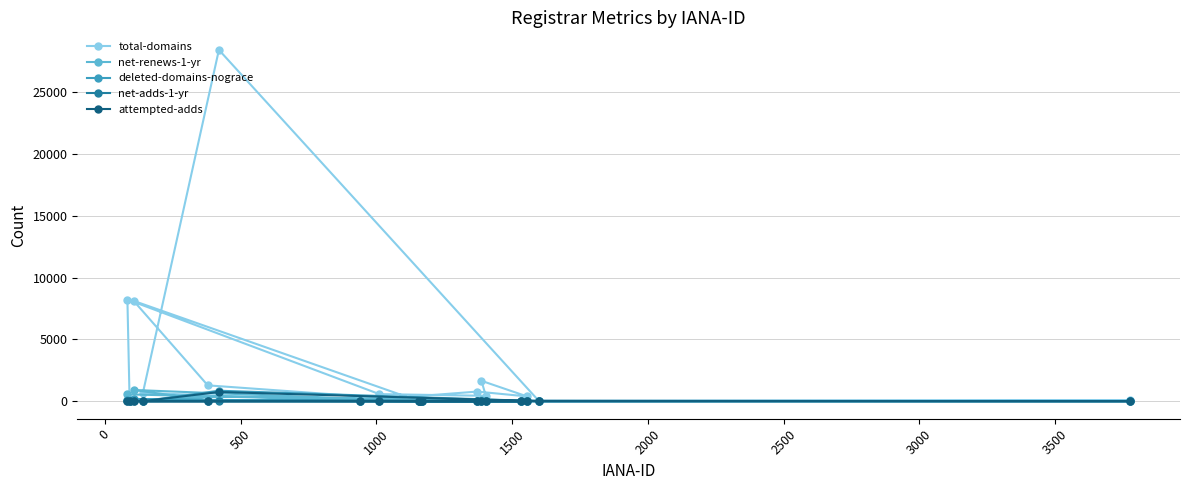

What is the highest value of the deleted-domains-nograce series?

844